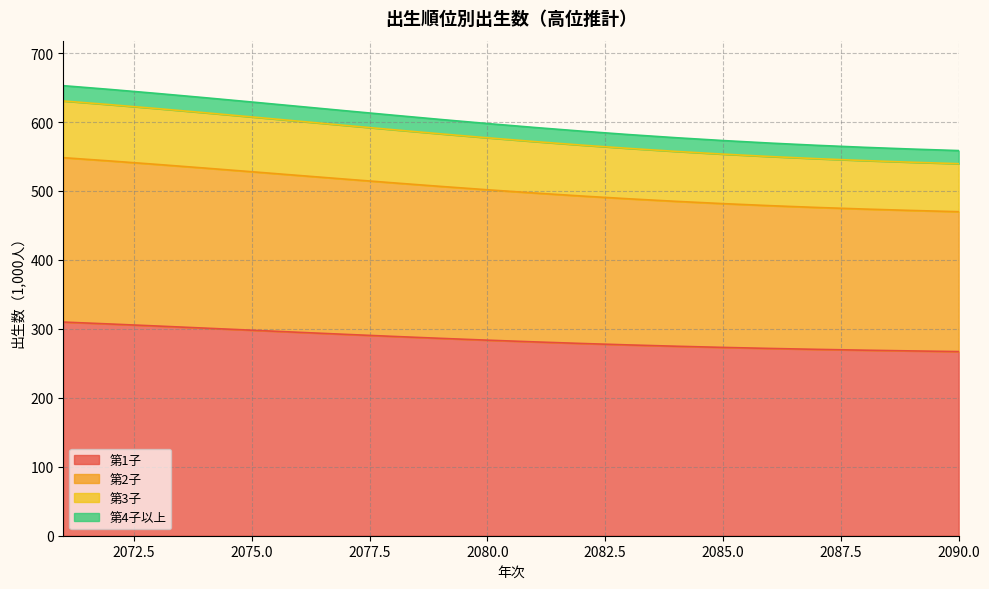

The value of 第1子 at 2085.0 is 273.1. True or false?

True